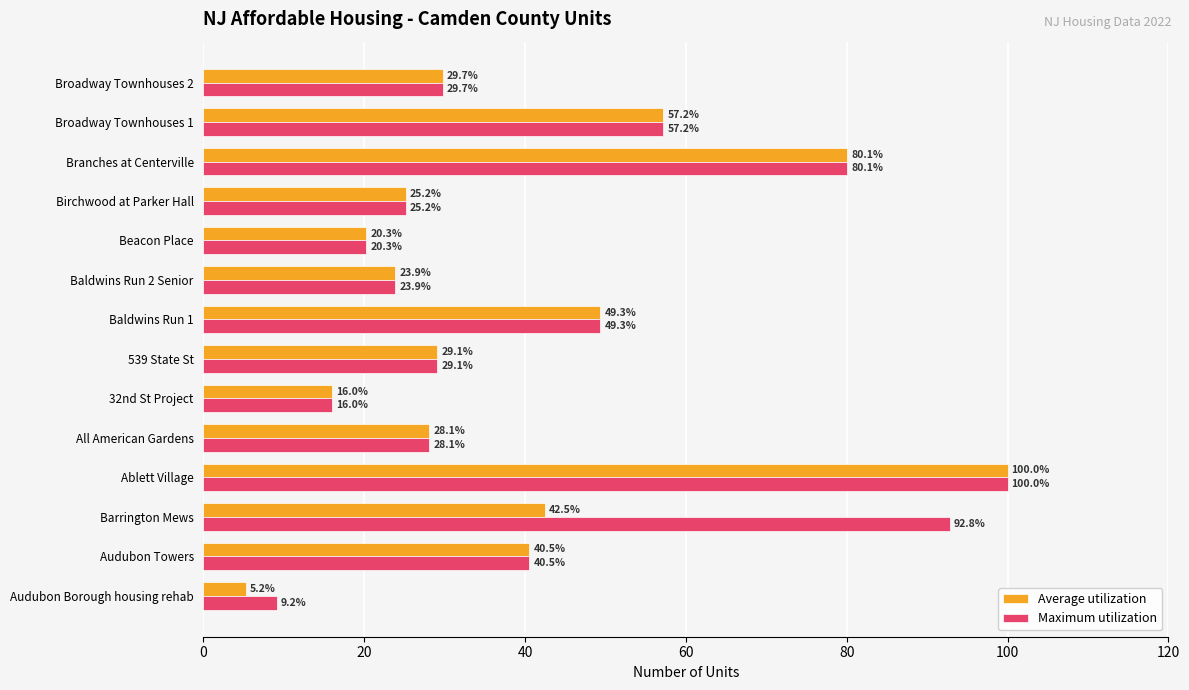

What is the average value of the Maximum utilization series?

43.0